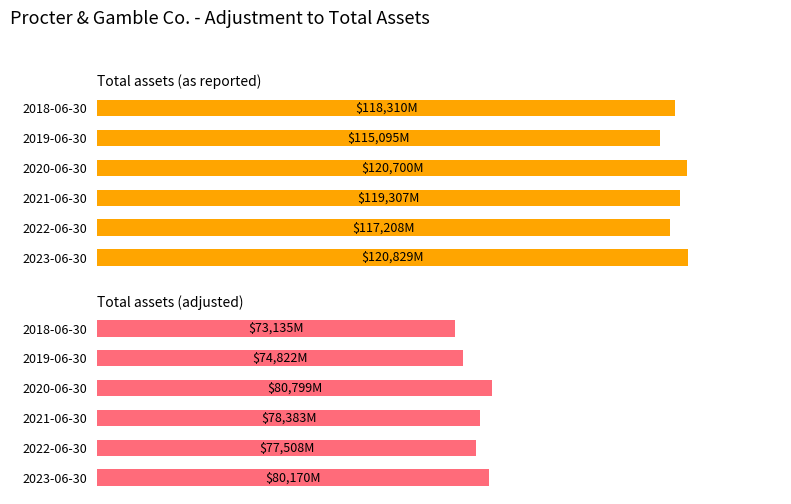

What is the sum of all Total assets (adjusted) values?

464817